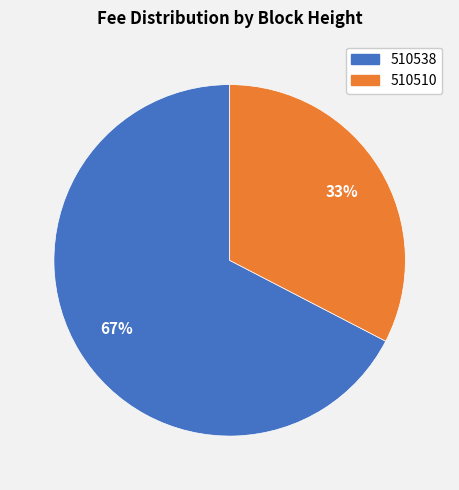

What percentage is the 510538 slice, to the nearest percent?

67%